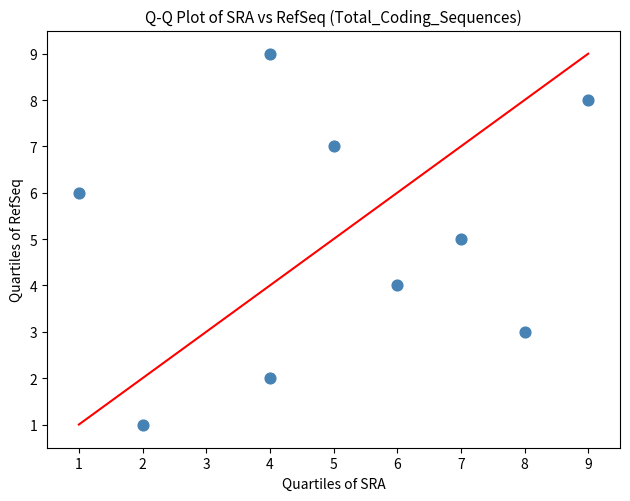

What is the average X value?

5